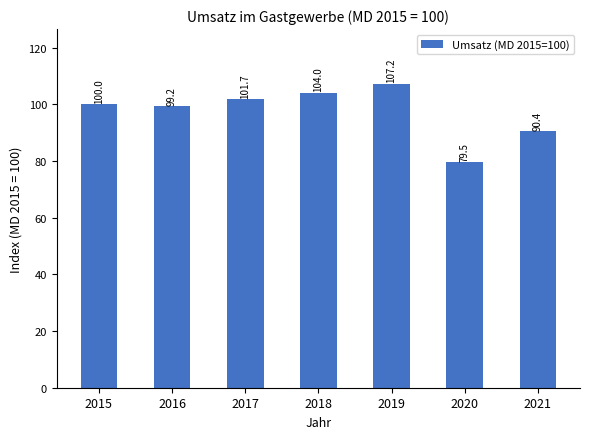

Rank the categories by value from highest to lowest.

2019, 2018, 2017, 2015, 2016, 2021, 2020